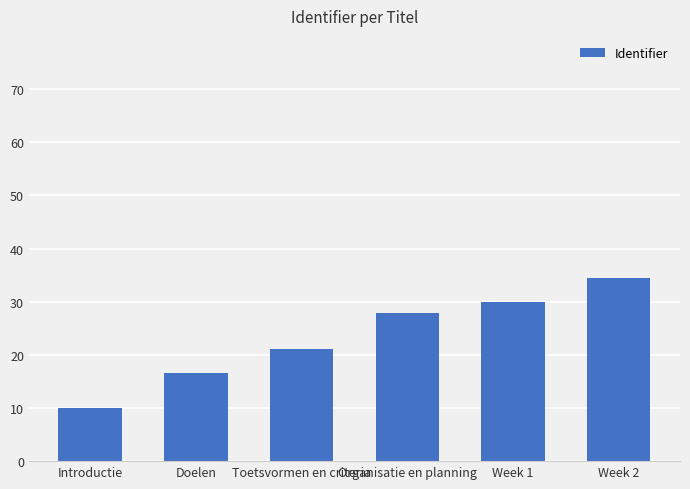

At which label is the value closest to 22?

Toetsvormen en criteria